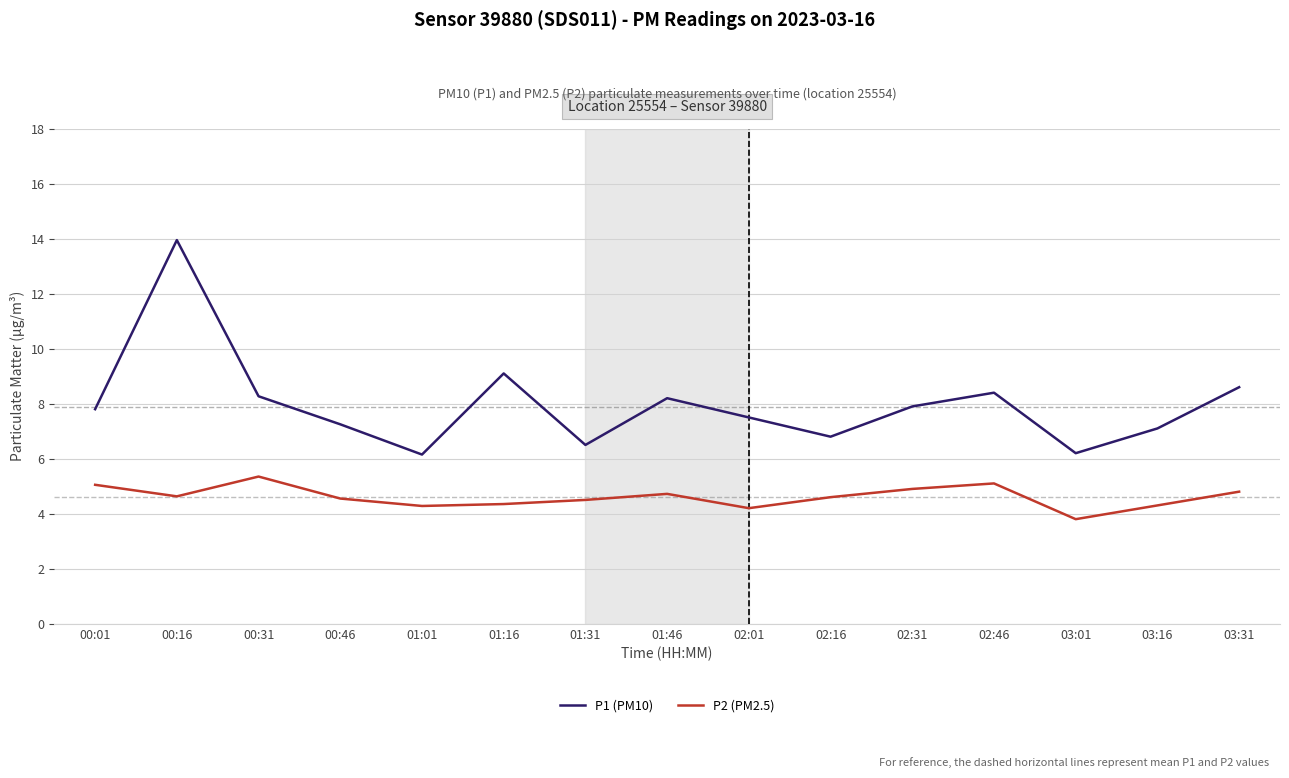

Where is the first local maximum for P2 (PM2.5)?

00:31